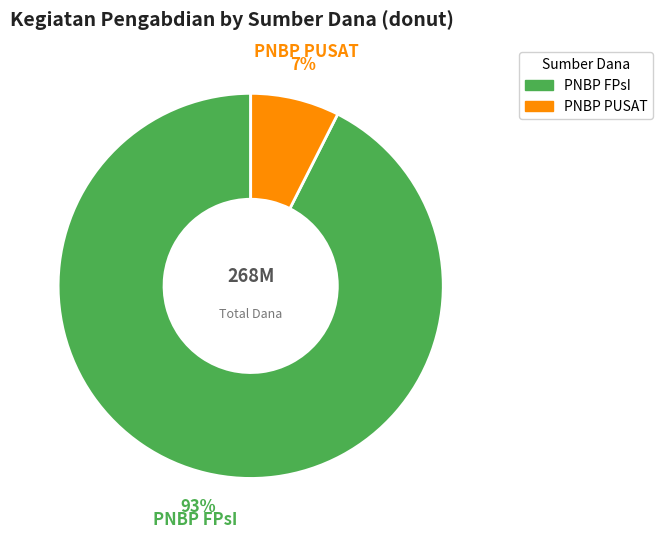

Which has a higher value, PNBP PUSAT or PNBP FPsI?

PNBP FPsI